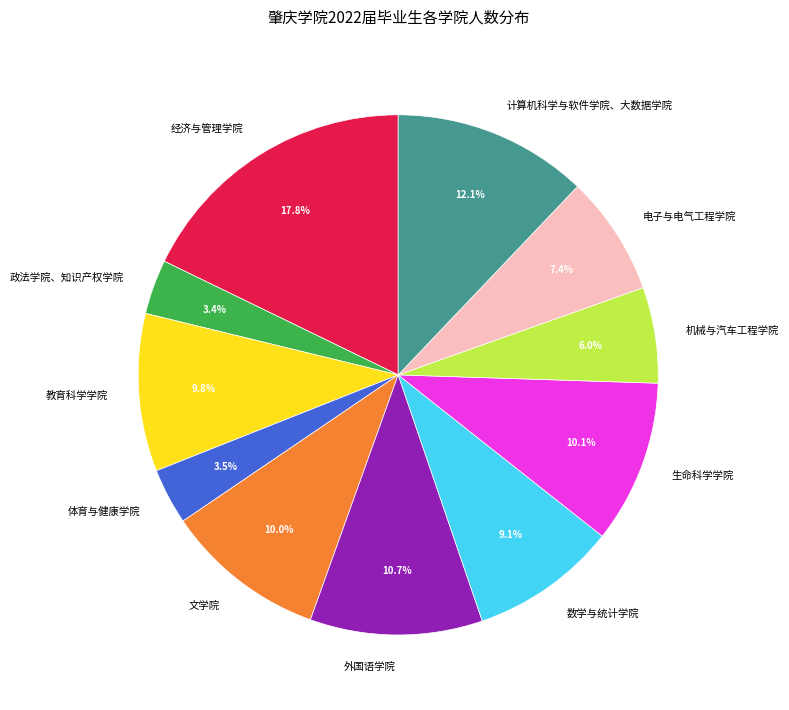

Approximately how many times larger is the value at 电子与电气工程学院 compared to 体育与健康学院?

2.1